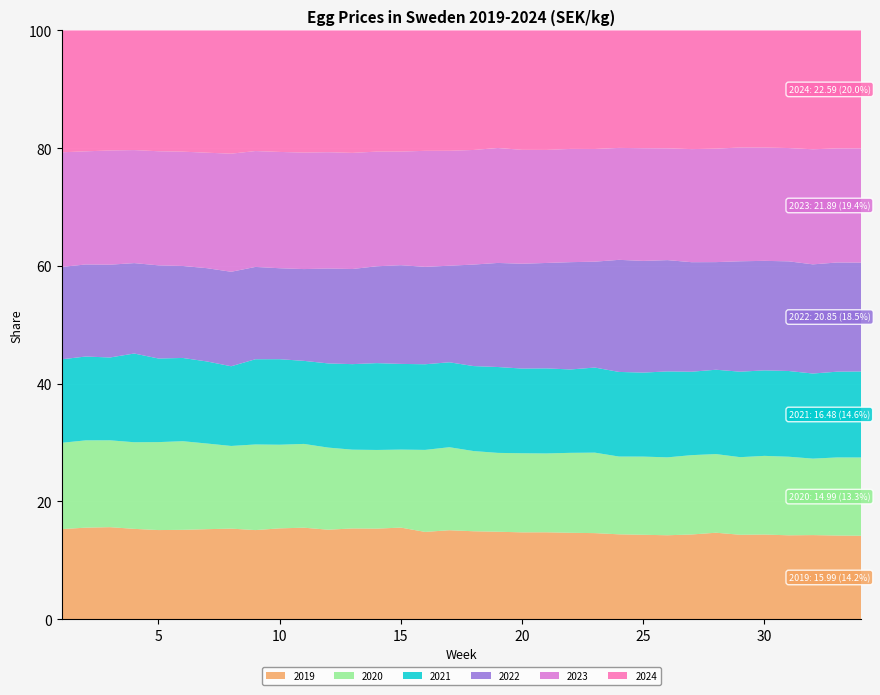

Reading right to left, what are all the values shown in this chart?

2019: 16.0	16.0	16.1	16.1	16.3	16.2	16.5	16.2	16.1	16.2	16.2	16.4	16.5	16.5	16.4	16.4	16.5	16.7	16.3	17.0	16.7	16.6	16.4	16.8	16.7	16.5	16.6	16.4	16.4	16.4	16.6	16.9	16.7	16.4
2020: 15.0	14.9	14.6	15.1	15.2	14.9	15.0	15.1	14.9	15.0	14.9	15.3	15.2	15.0	15.0	14.8	15.1	15.5	15.3	14.5	14.5	14.4	15.1	15.4	15.4	15.9	15.1	15.6	16.2	16.2	16.0	15.9	15.9	15.8
2021: 16.5	16.4	16.2	16.4	16.5	16.4	16.1	15.9	16.5	16.1	16.2	16.2	15.9	16.1	16.0	16.1	16.0	15.9	16.0	15.9	16.1	15.7	15.5	15.2	15.8	15.8	14.6	14.9	15.2	15.4	16.4	15.2	15.3	15.2
2022: 20.9	20.9	20.8	21.0	21.1	21.2	20.6	20.9	21.3	21.4	21.5	20.2	20.4	20.0	19.8	19.5	19.1	18.1	18.2	18.4	17.9	17.4	17.4	16.8	16.8	17.1	17.3	17.0	16.9	17.1	16.7	17.0	16.8	16.9
2023: 21.9	21.8	22.0	21.7	21.9	21.9	21.7	21.6	21.4	21.6	21.4	21.5	21.6	21.4	21.6	21.6	21.6	21.5	21.7	21.1	21.2	21.3	21.4	21.4	21.4	21.5	21.6	21.0	20.9	21.0	20.8	21.0	20.7	20.9
2024: 22.6	22.6	22.7	22.6	22.6	22.5	22.6	22.6	22.6	22.6	22.5	22.6	22.6	22.7	22.6	22.0	22.5	22.5	22.5	22.5	22.4	22.4	22.4	22.4	22.4	22.4	22.5	22.3	22.2	22.2	22.1	22.0	22.1	22.2